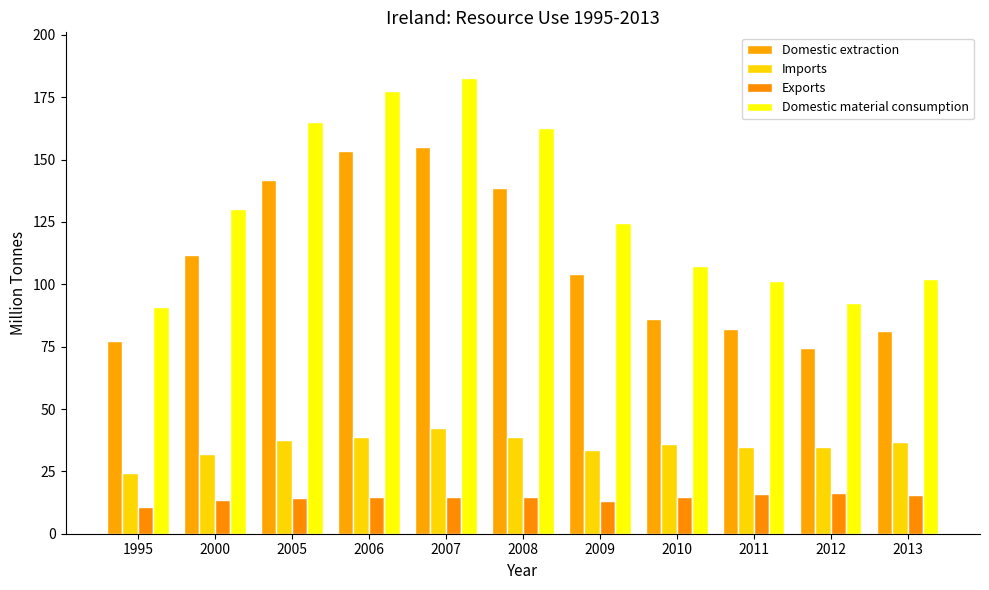

Does the chart contain stacked bars?

No